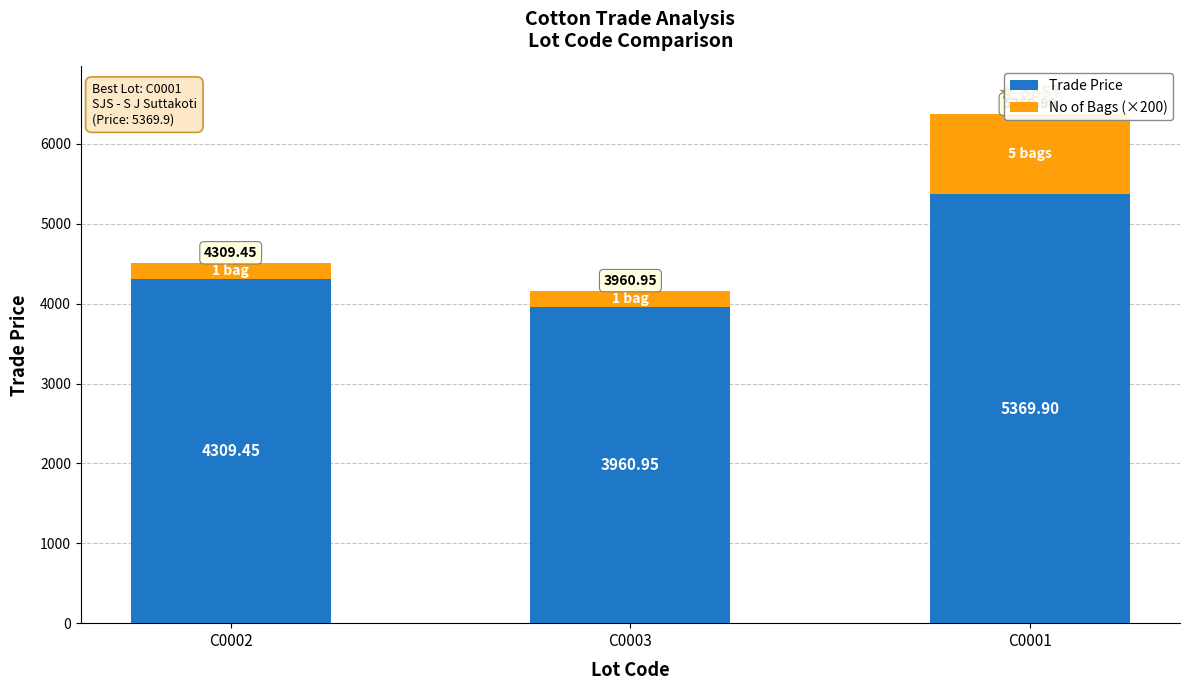

What position from the right is C0002?

3